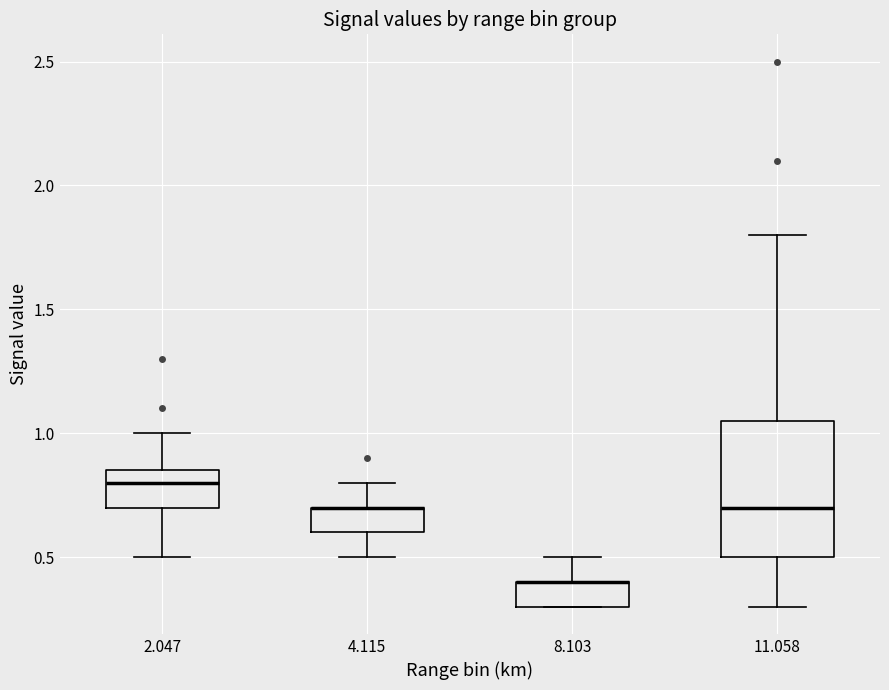

Reading left to right, transcribe this box plot: for each box, give where its median line is, the range the box spans, and where its two whiskers end, as read against the y-axis. The values are not printed on the chart, so give them approximately, as read against the axis.

2.047: median 0.80, box 0.70 to 0.85, whiskers 0.50 to 1.00
4.115: median 0.70 (drawn on the box's upper edge), box 0.60 to 0.70, whiskers 0.50 to 0.80
8.103: median 0.40 (drawn on the box's upper edge), box 0.30 to 0.40, whiskers 0.30 to 0.50
11.058: median 0.70, box 0.50 to 1.05, whiskers 0.30 to 1.80